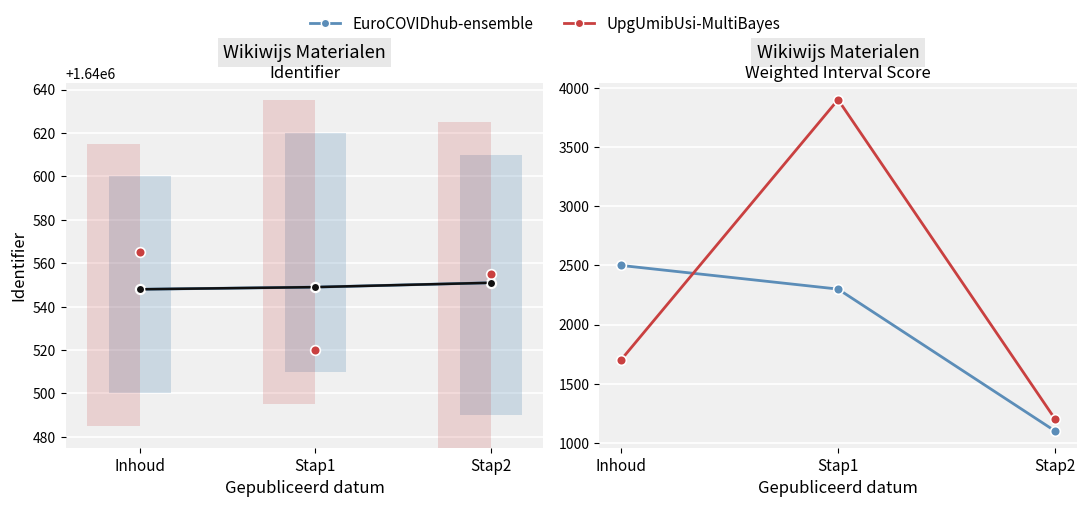

What position from the right is Stap2?

1